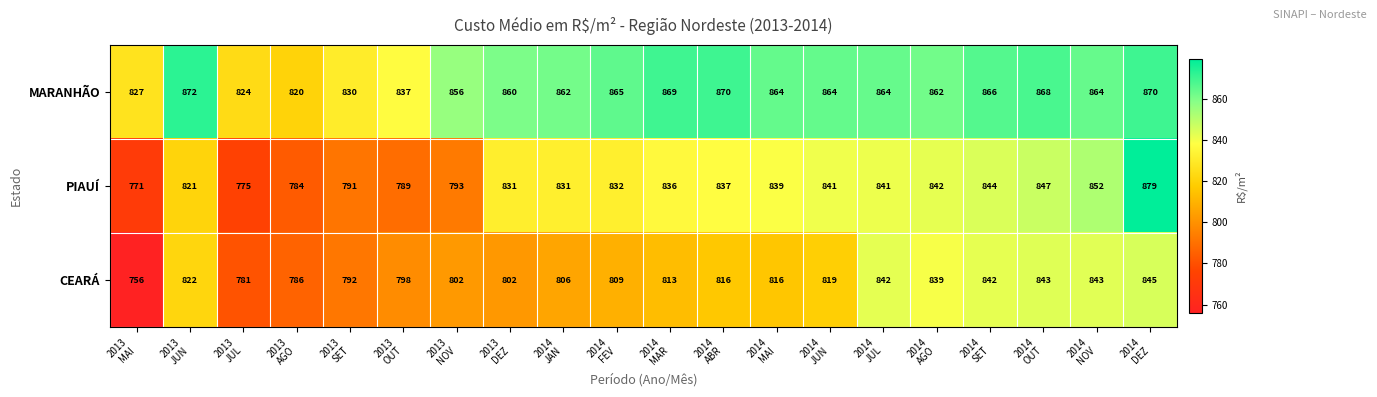

Which series has the largest range (max minus min)?

PIAUÍ